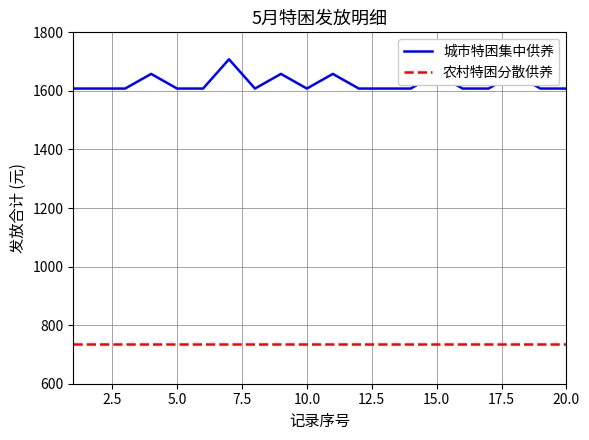

What is the minimum value shown in the chart?

735